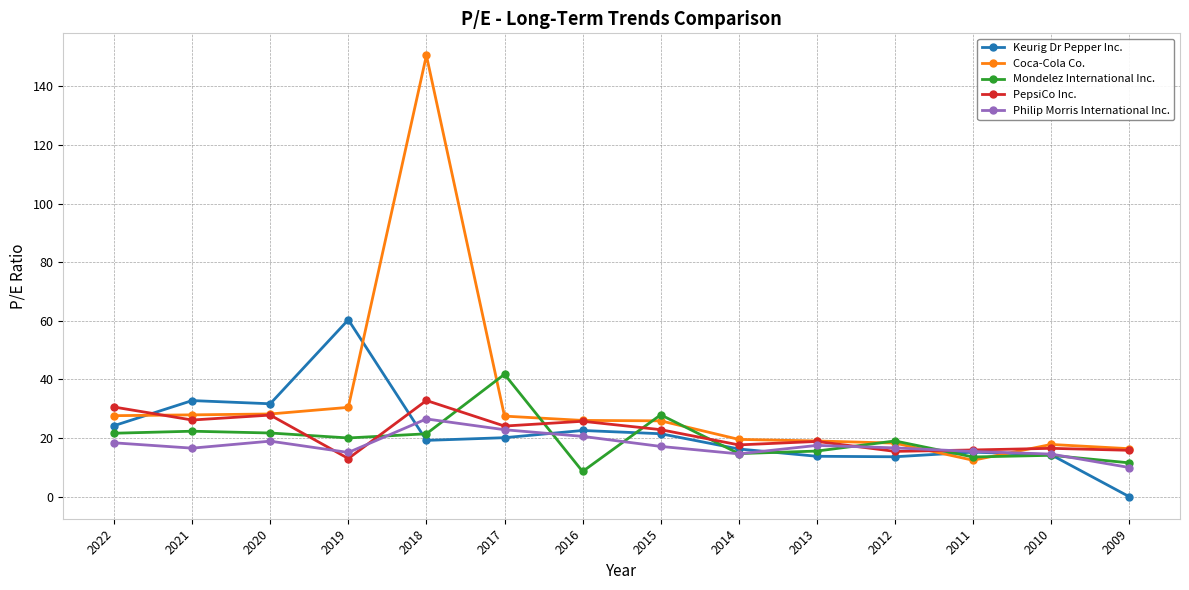

What is the value of the Philip Morris International Inc. point at the 12th from the left?

15.4